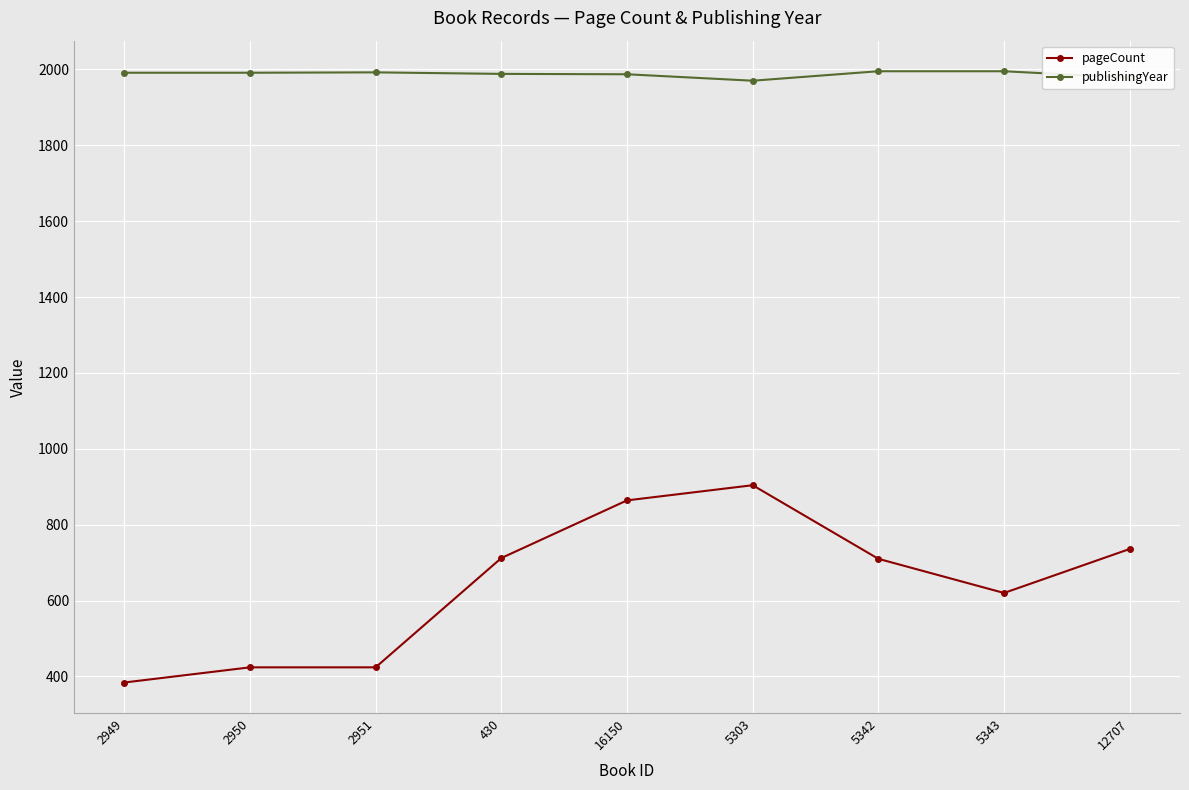

Is the value of pageCount at 2950 greater than the value of publishingYear at 5303?

No